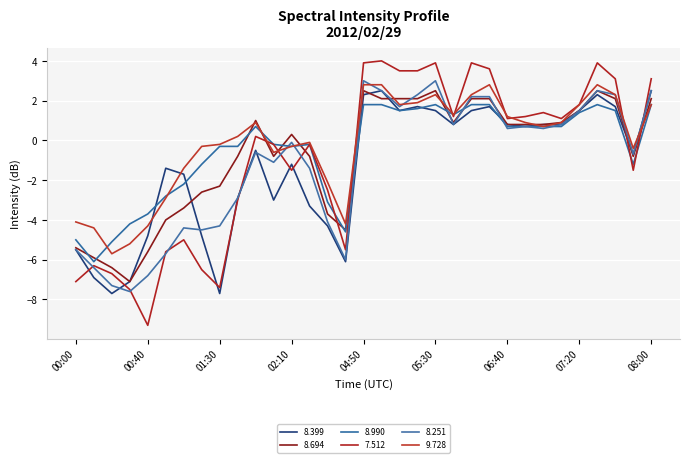

How many lines are shown in the chart?

6